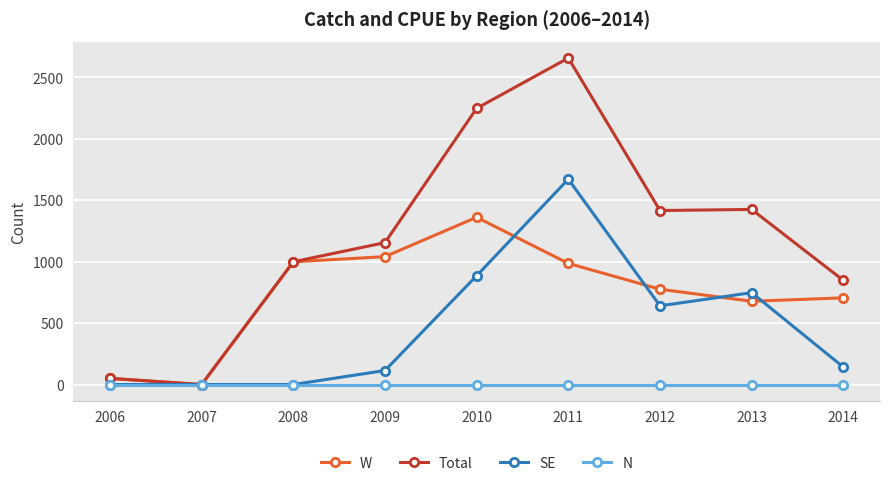

Count the number of data series in this chart.

4